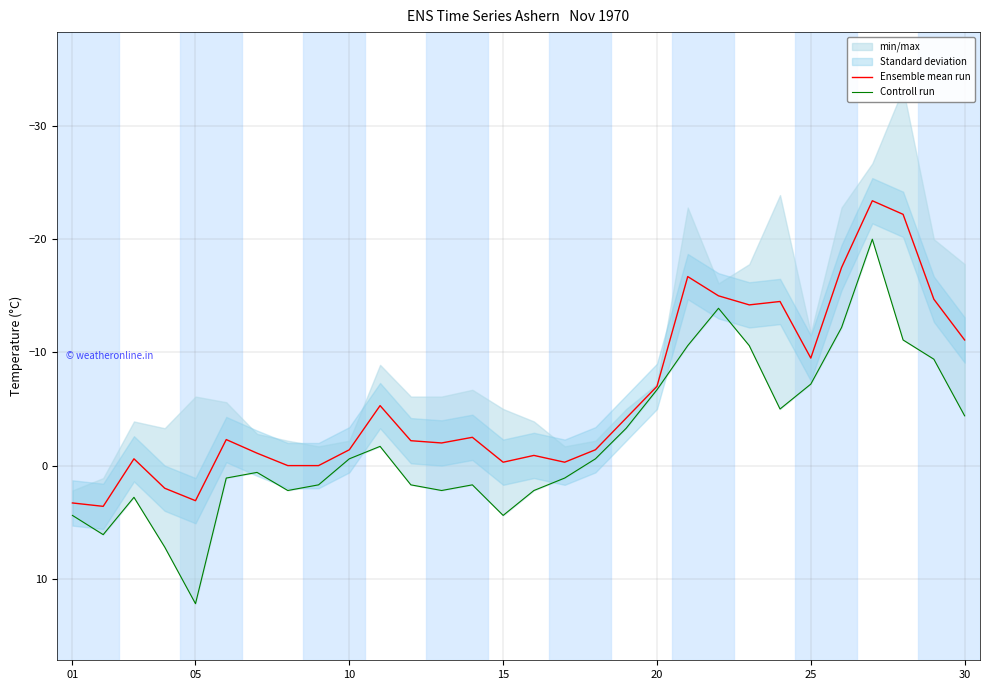

Does the chart display data point markers on the line(s)?

No